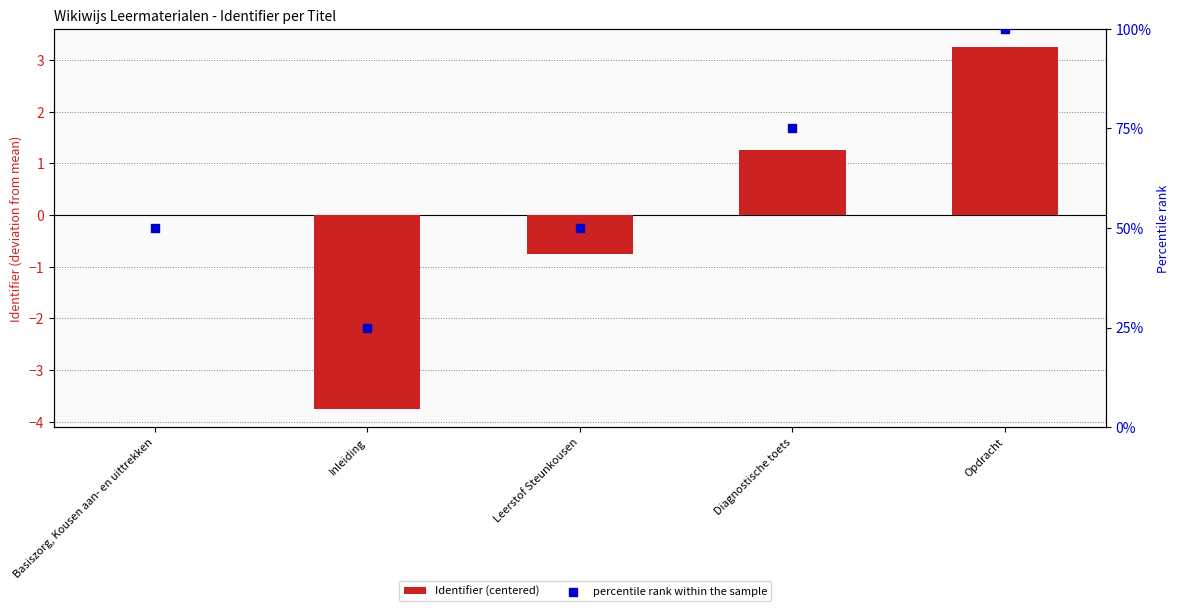

Which series has the widest spread of Y values?

percentile rank within the sample